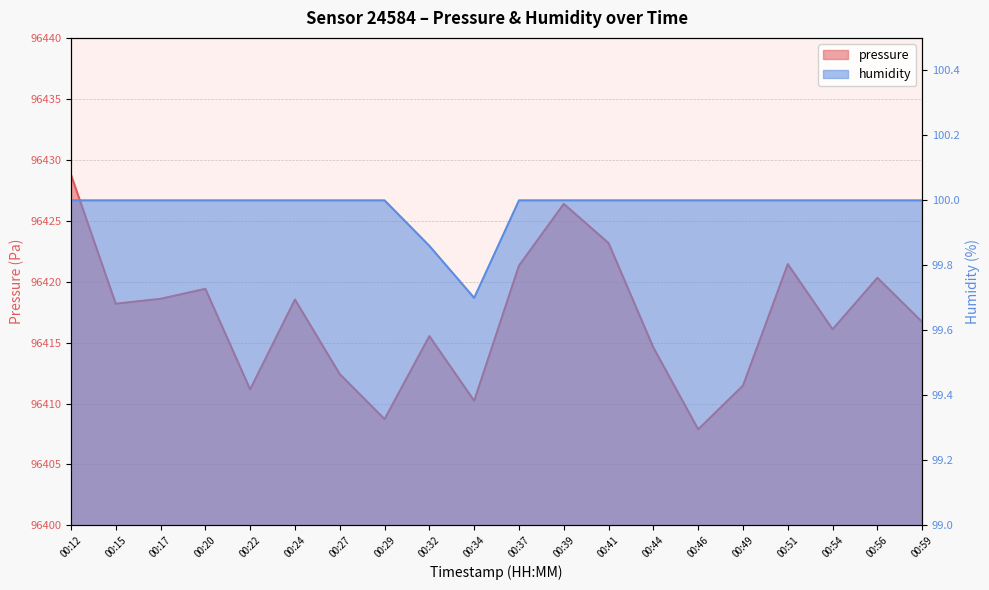

Reading right to left, what are all the values shown in this chart?

pressure: 96416.7	96420.3	96416.1	96421.4	96411.5	96407.9	96414.6	96423.2	96426.4	96421.3	96410.2	96415.5	96408.7	96412.4	96418.5	96411.2	96419.4	96418.6	96418.2	96428.8
humidity: 100.0	100.0	100.0	100.0	100.0	100.0	100.0	100.0	100.0	100.0	99.7	99.9	100.0	100.0	100.0	100.0	100.0	100.0	100.0	100.0